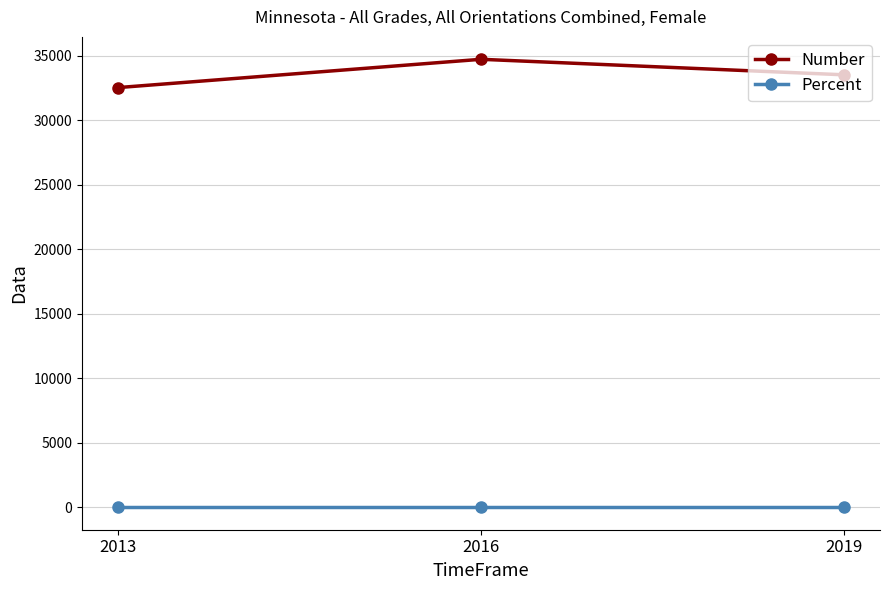

How many lines are shown in the chart?

2